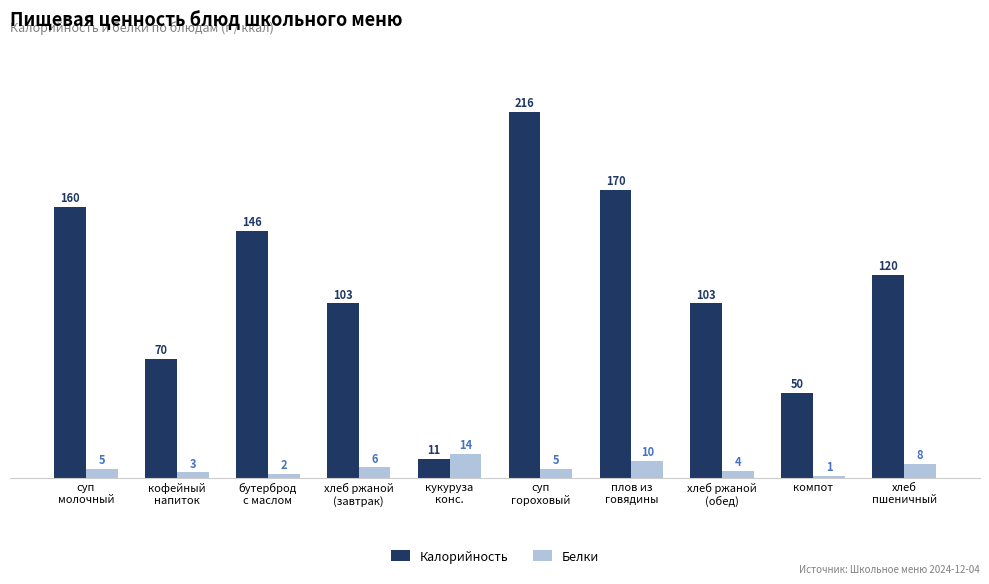

What position from the right is плов из
говядины?

4